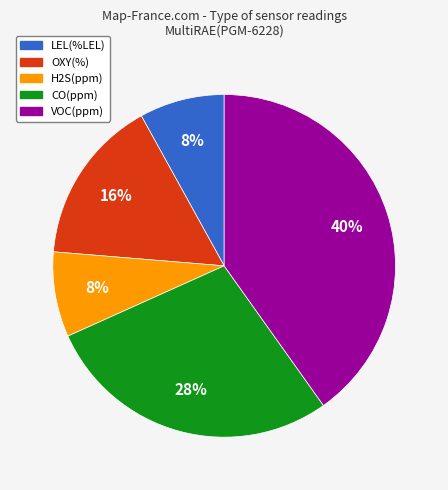

Is the sum of LEL(%LEL) and CO(ppm) greater than half?

No